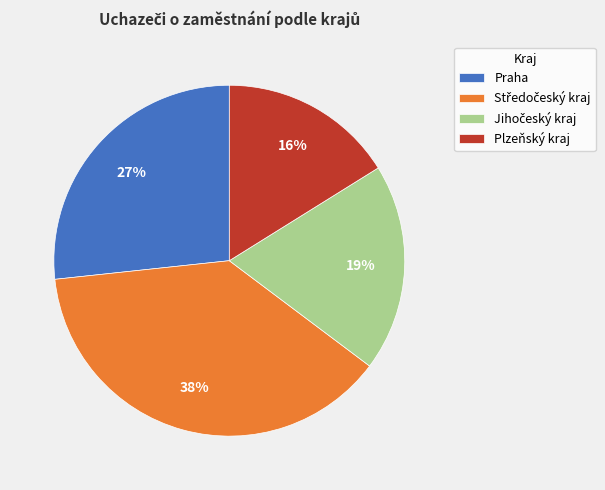

The Plzeňský kraj slice represents 27% of the pie. True or false?

False